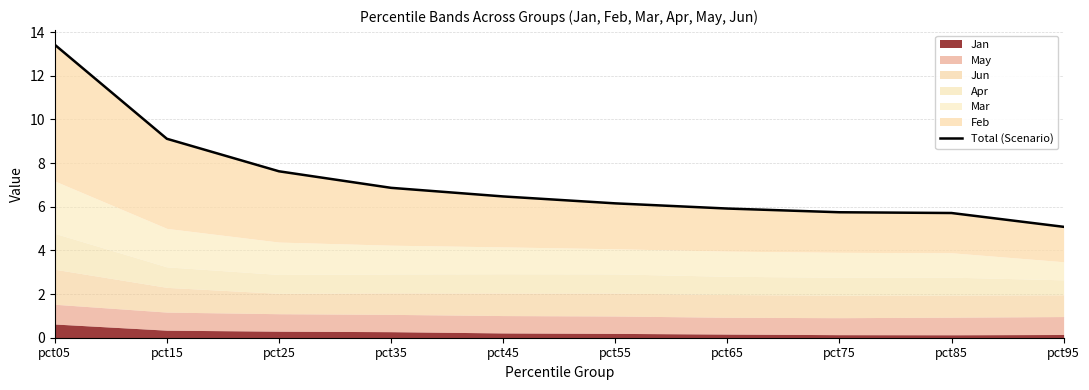

Rank the categories by value from highest to lowest.

pct05, pct15, pct25, pct35, pct45, pct55, pct65, pct75, pct85, pct95